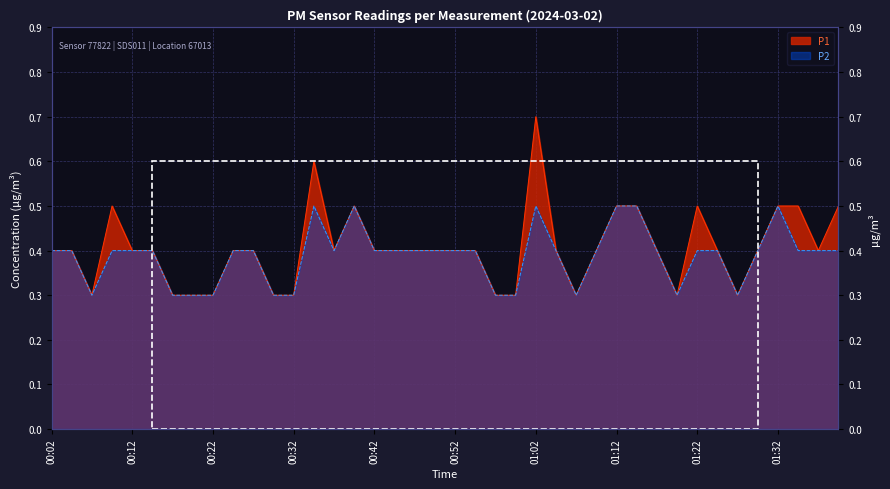

What is the minimum value for P2?

0.3